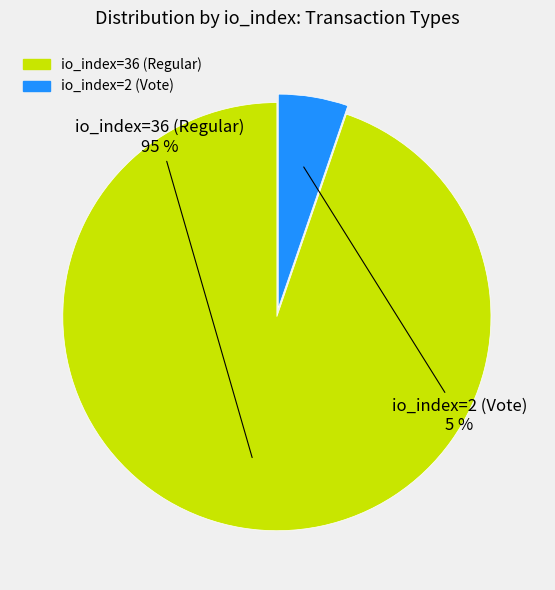

Approximately how many times larger is the value at io_index=2 (Vote) compared to io_index=36 (Regular)?

0.1